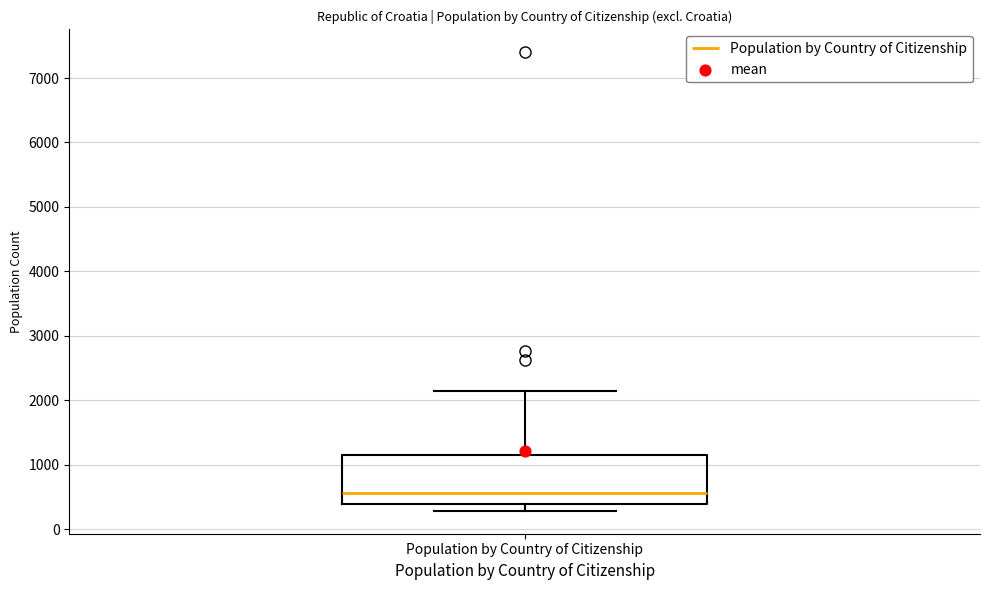

Transcribe this box plot: give where the median line is, the range the box spans, and where the two whiskers end, as read against the y-axis. The values are not printed on the chart, so give them approximately, as read against the axis.

median 600, box 400 to 1100, whiskers 300 to 2100